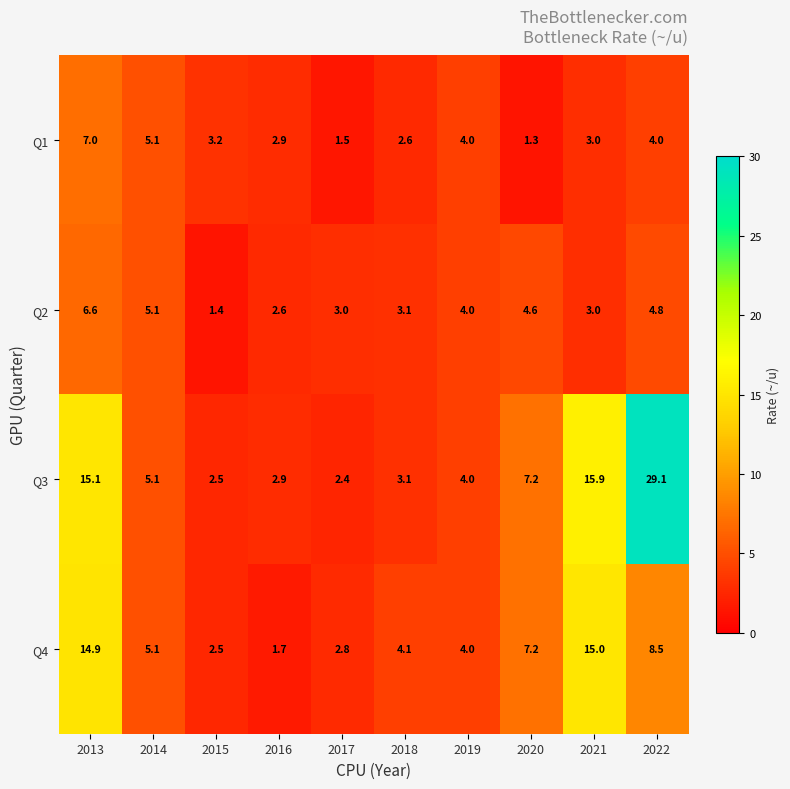

What is the difference between the maximum and minimum values in the Q4 series?

13.3